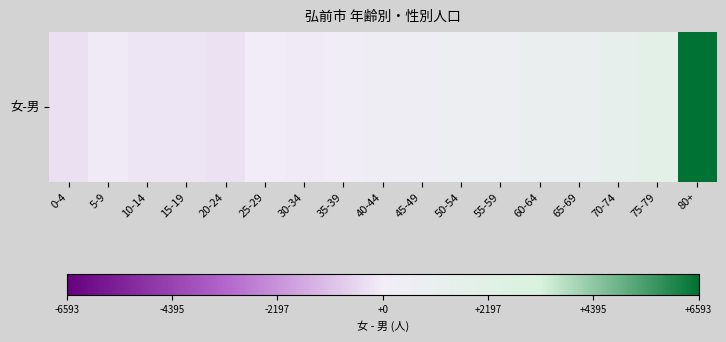

Reading left to right, transcribe all the data shown in this chart.

0-4=-322	5-9=-103	10-14=-177	15-19=-197	20-24=-268	25-29=-28	30-34=-67	35-39=114	40-44=425	45-49=388	50-54=723	55-59=633	60-64=934	65-69=1058	70-74=1432	75-79=1876	80+=6593